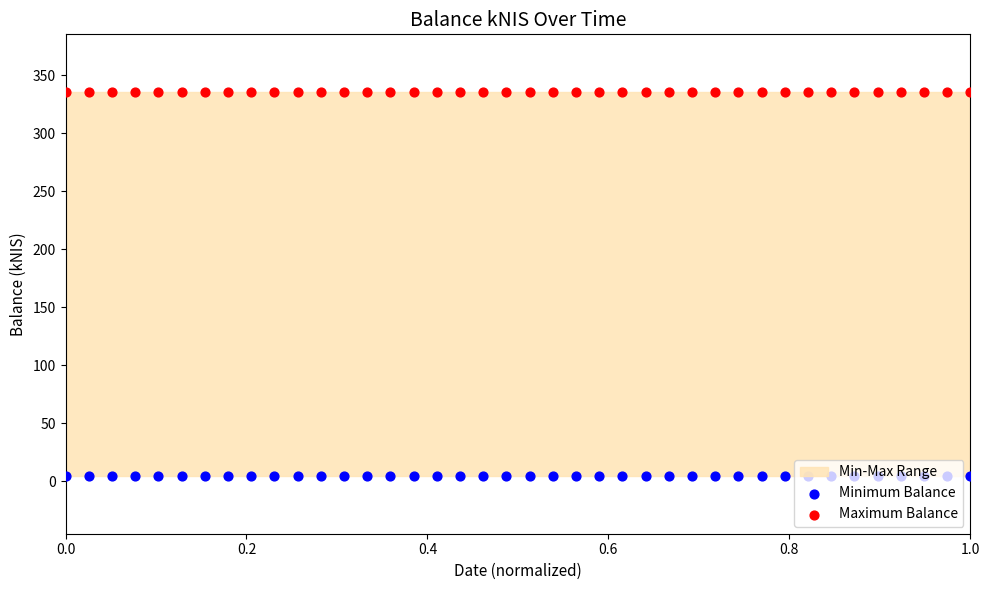

What is the total value across all series at 0.2?

340.0